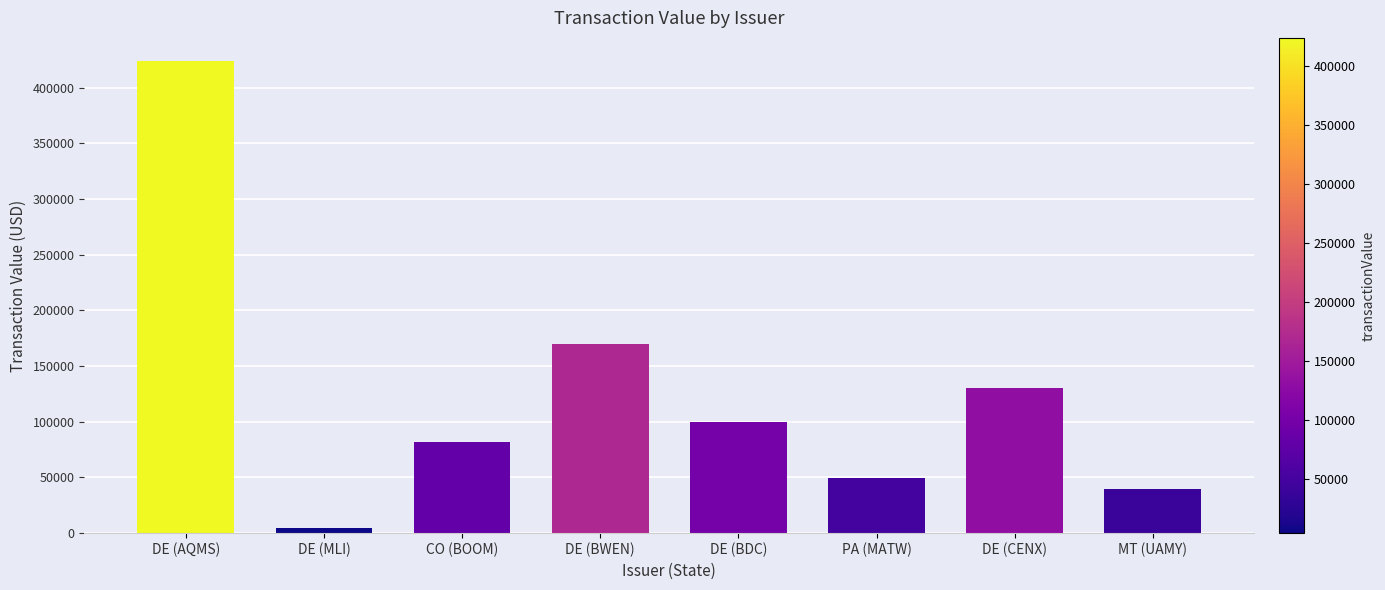

Rank the categories by value from highest to lowest.

DE (AQMS), DE (BWEN), DE (CENX), DE (BDC), CO (BOOM), PA (MATW), MT (UAMY), DE (MLI)